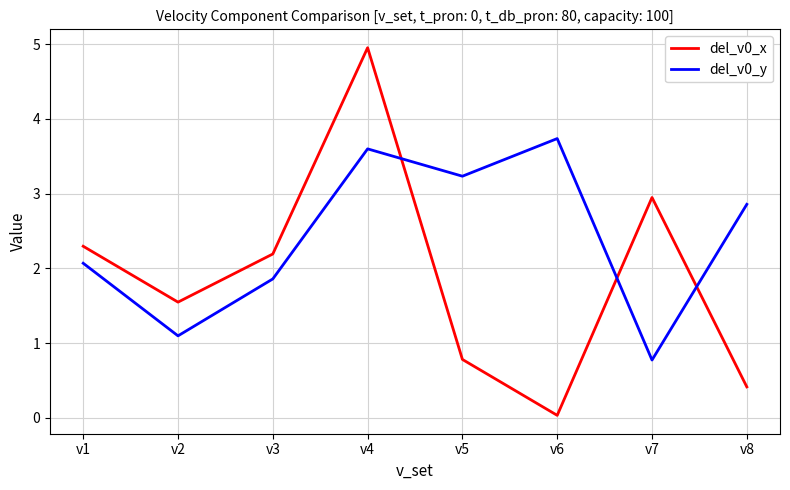

What is the difference between the highest and lowest values at v1?

0.2